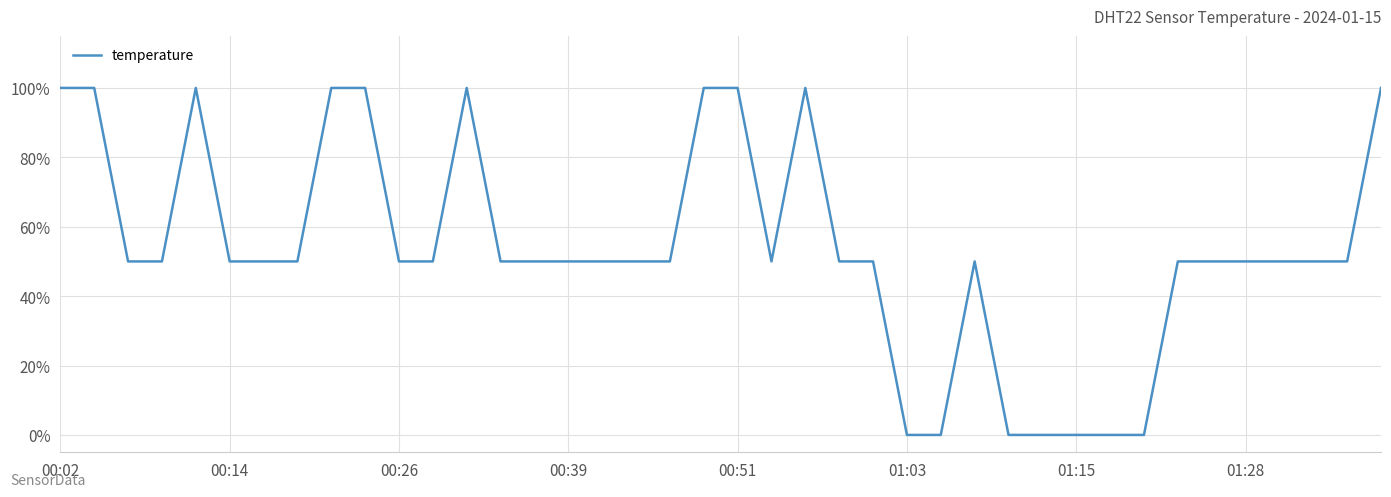

What is the difference between the maximum and minimum values?

100.0